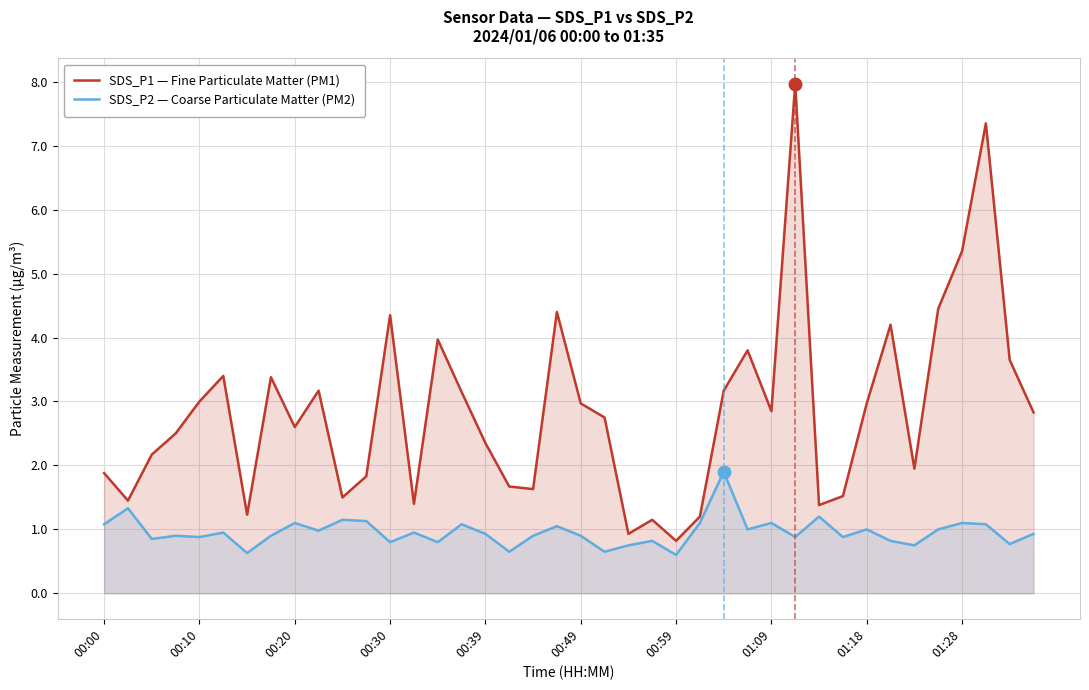

Rank the series by their average value, from lowest to highest.

SDS_P2 — Coarse Particulate Matter (PM2), SDS_P1 — Fine Particulate Matter (PM1)